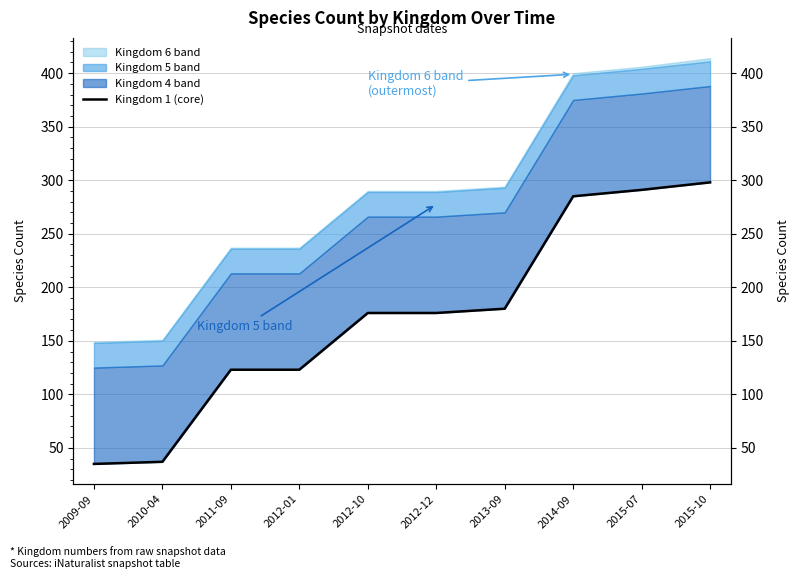

What is the label of the 5th point from the right?

2012-12